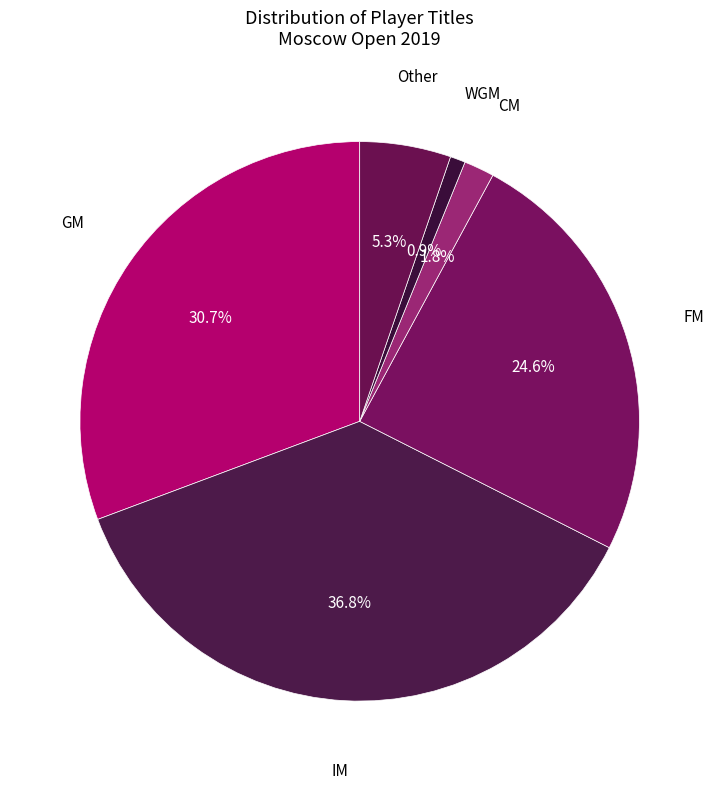

To the nearest percent, what is the difference between the WGM and CM slice percentages?

1%